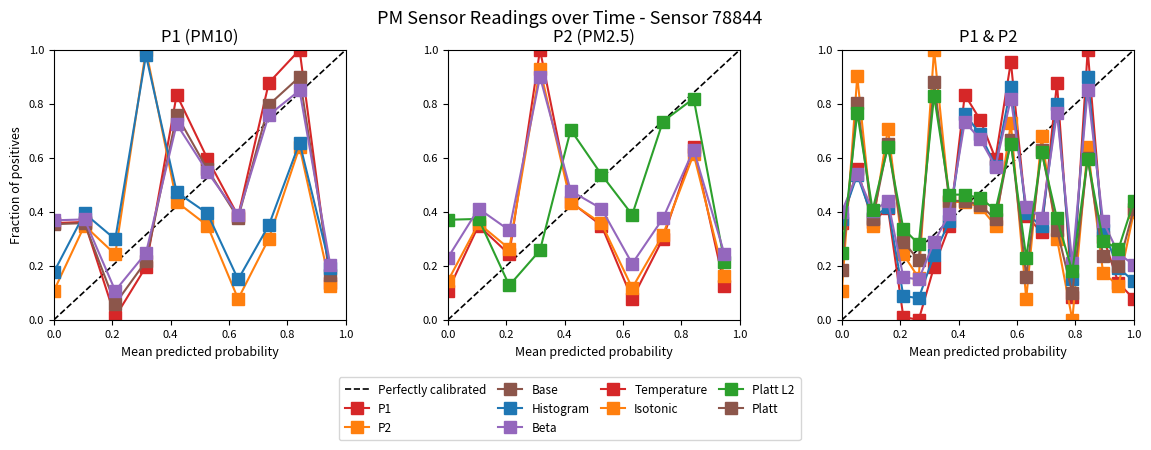

Reading left to right, transcribe all the data shown in this chart.

P1: 0.4	0.6	0.4	0.4	0.0	0.0	0.2	0.3	0.8	0.7	0.6	1.0	0.4	0.3	0.9	0.1	1.0	0.3	0.1	0.1
P2: 0.1	0.9	0.3	0.7	0.2	0.2	1.0	0.4	0.4	0.4	0.3	0.7	0.1	0.7	0.3	0.0	0.6	0.2	0.1	0.4